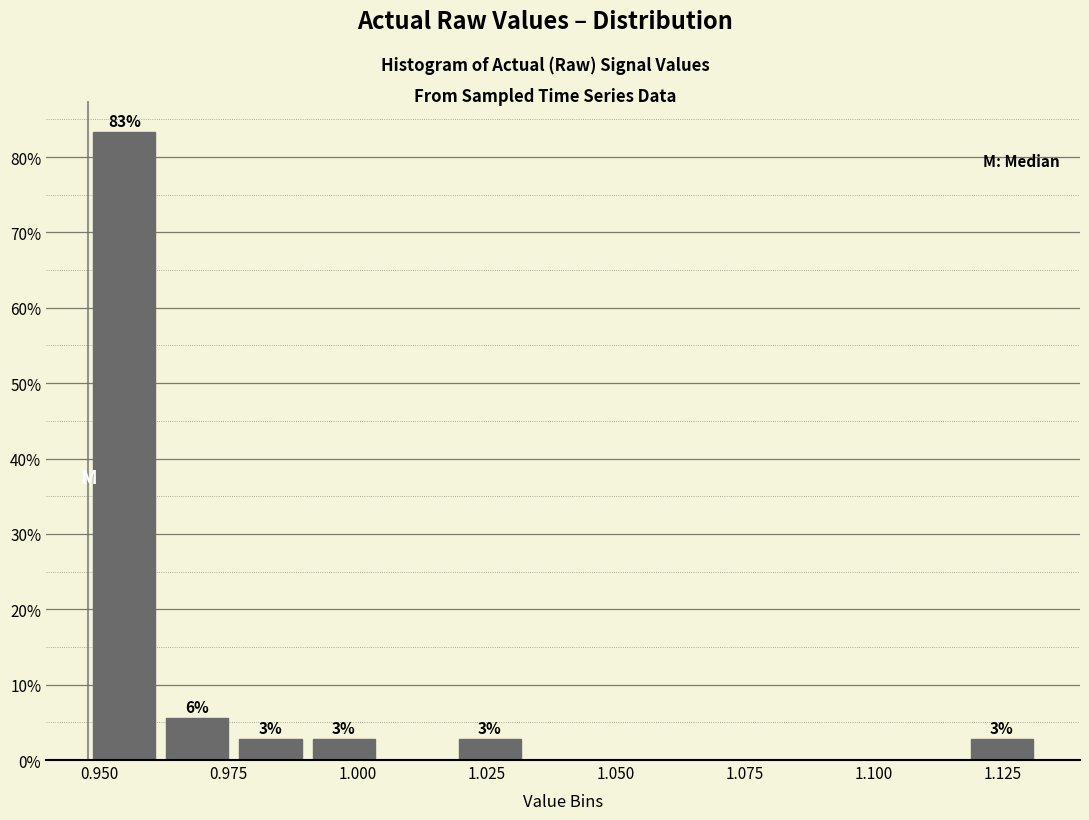

Read against the x-axis, roughly where is the centre of the tallest bar?

0.955